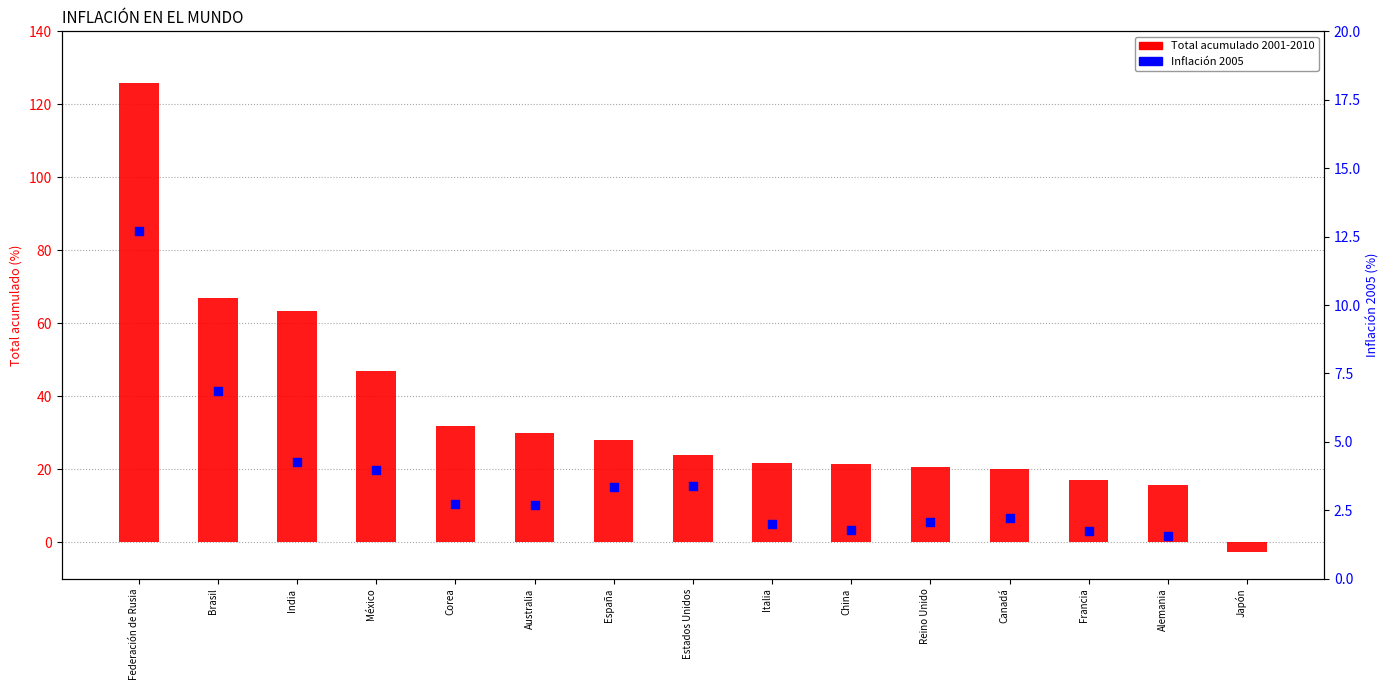

At which category is the sum across all series the highest?

Federación de Rusia